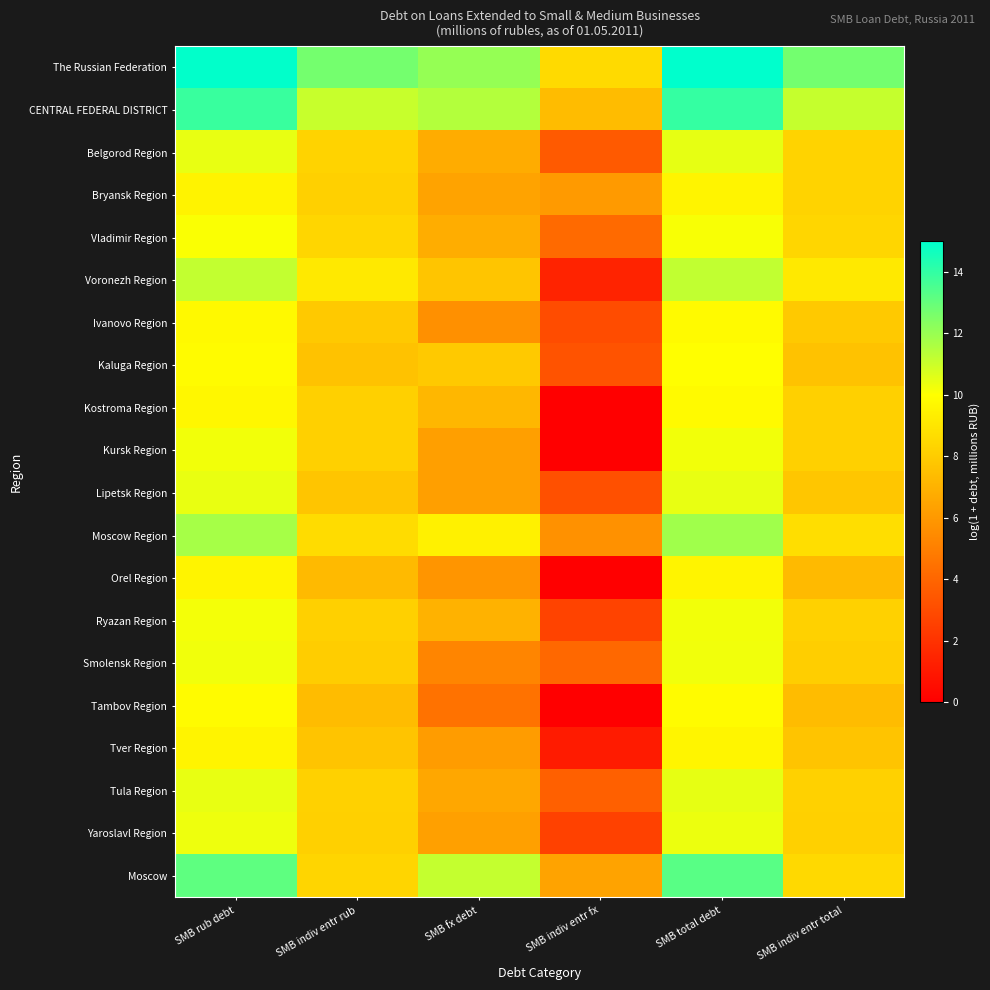

What is the difference between the highest and lowest values at SMB indiv entr rub?

5.4